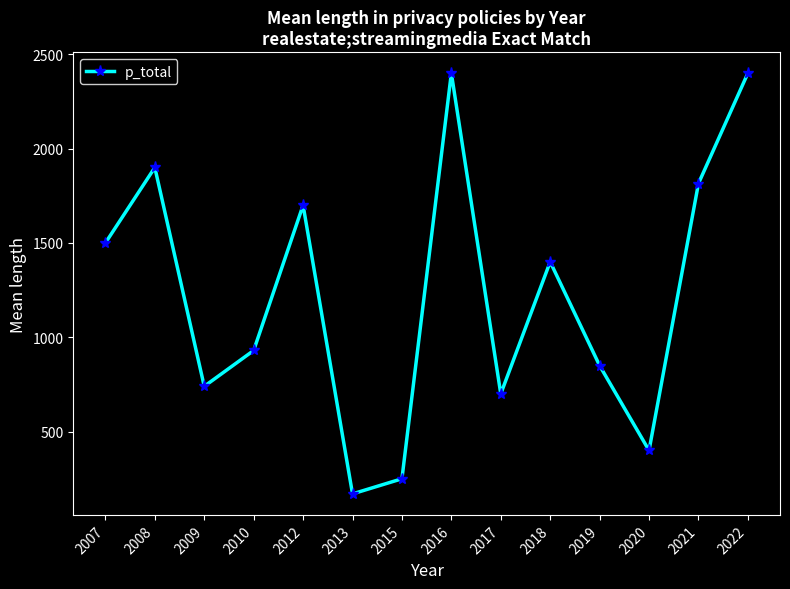

Reading left to right, list all the values displayed in this chart.

2007=1500	2008=1900	2009=740	2010=930	2012=1700	2013=170	2015=250	2016=2400	2017=700	2018=1400	2019=850	2020=400	2021=1815	2022=2400